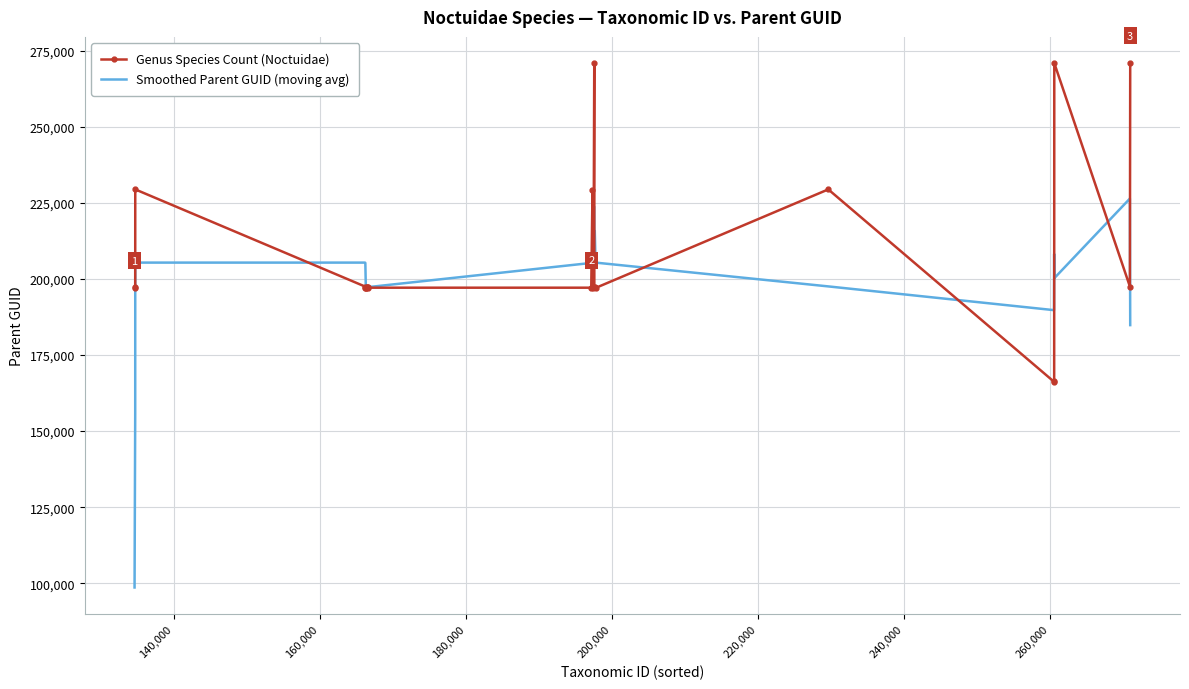

Which series has the widest spread of values?

Smoothed Parent GUID (moving avg)